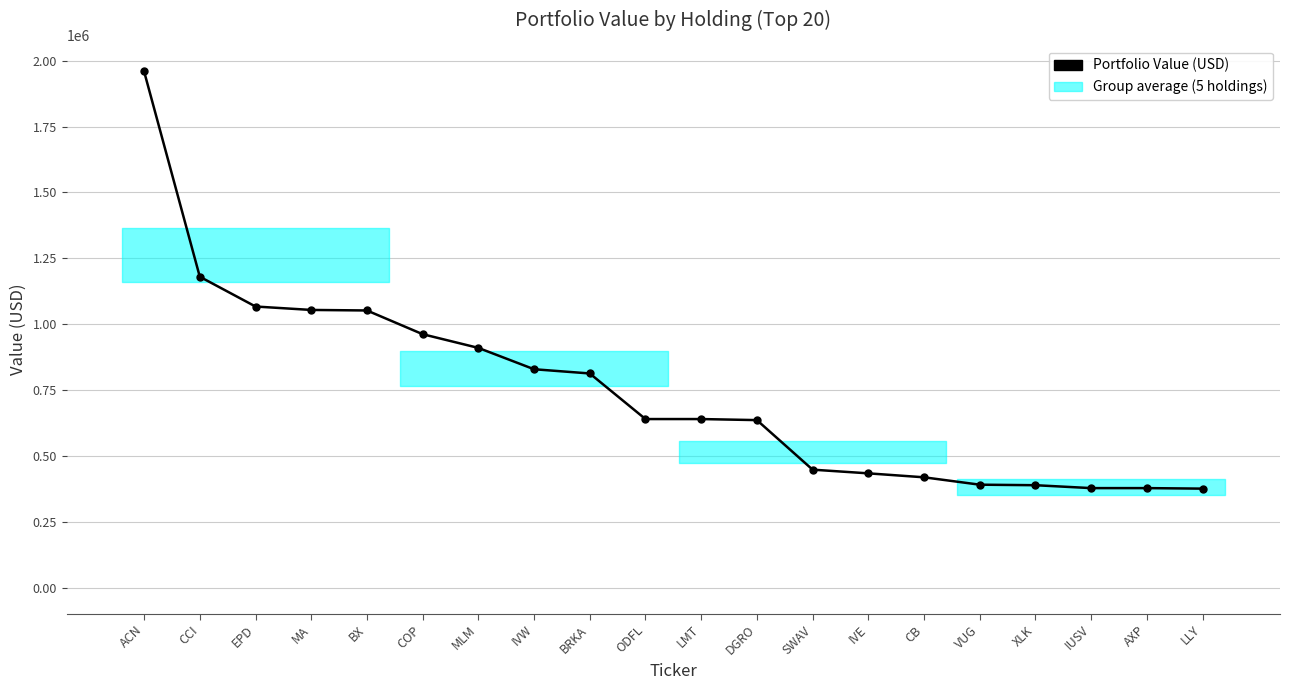

True or false: Portfolio Value (USD) and Shares (scaled) cross at least once.

True